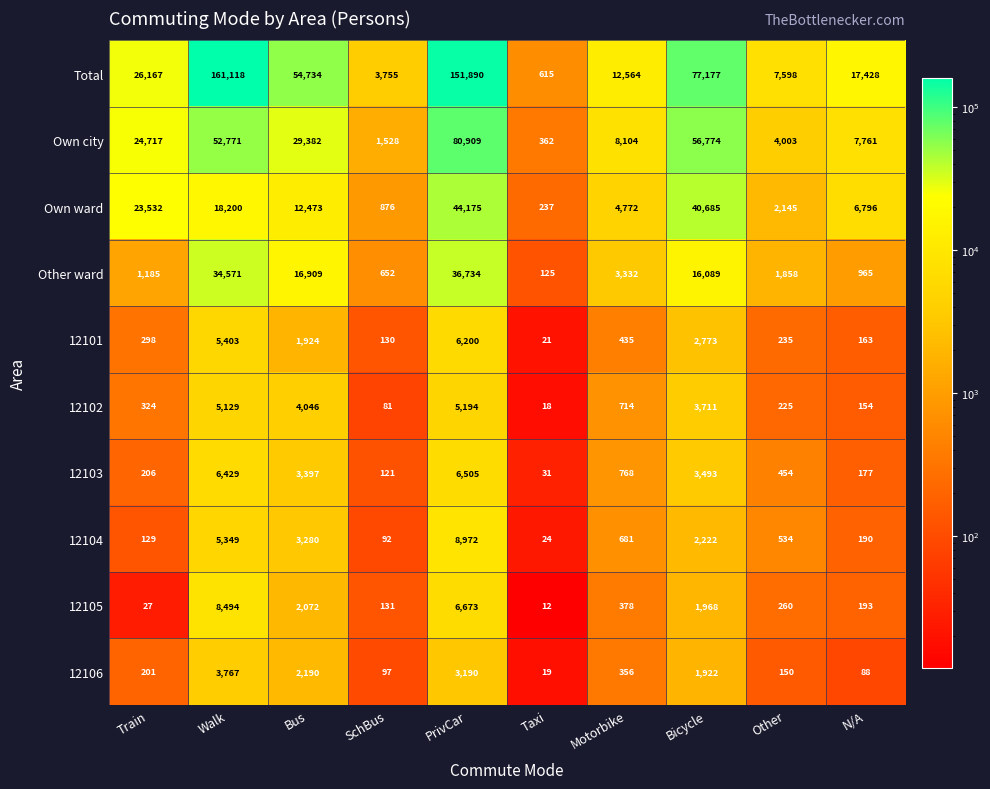

Which series has the largest total across all categories?

Total